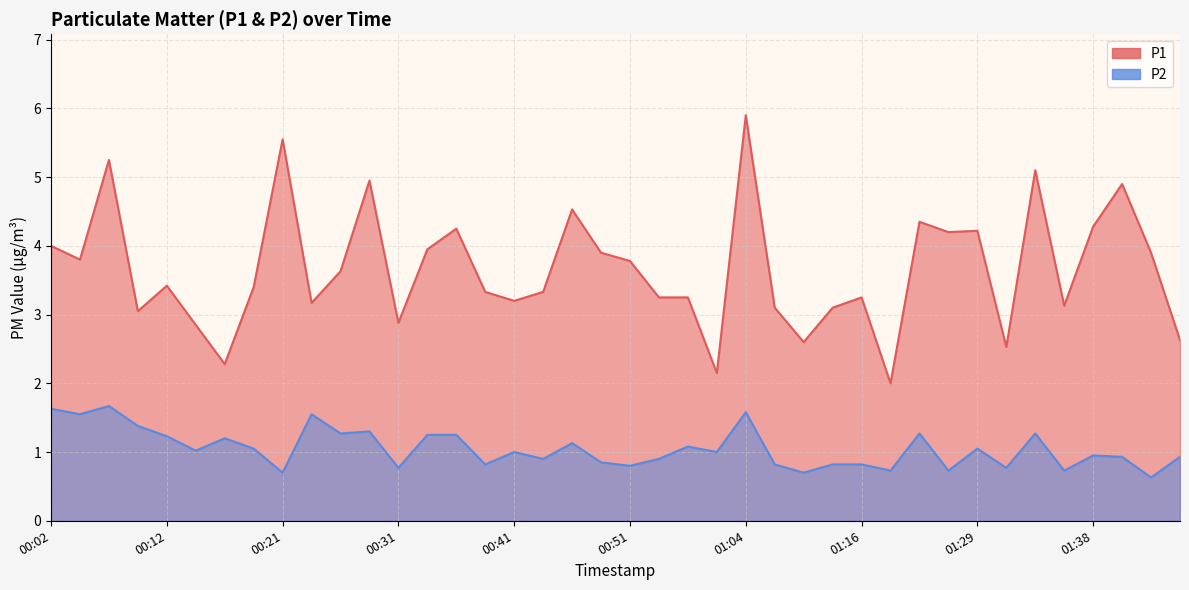

How many interior local peaks does the P2 series have?

12